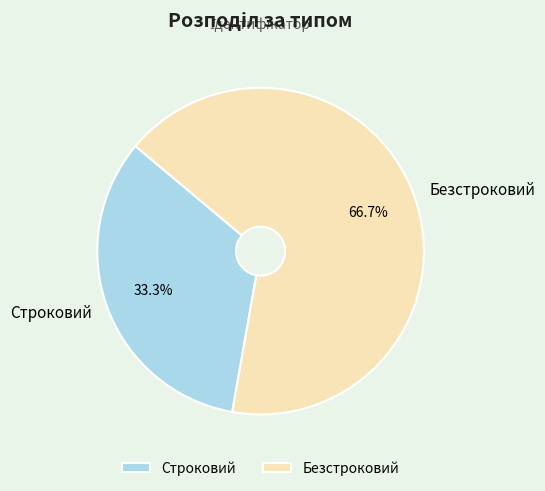

True or false: Строковий accounts for 33% of the total.

True